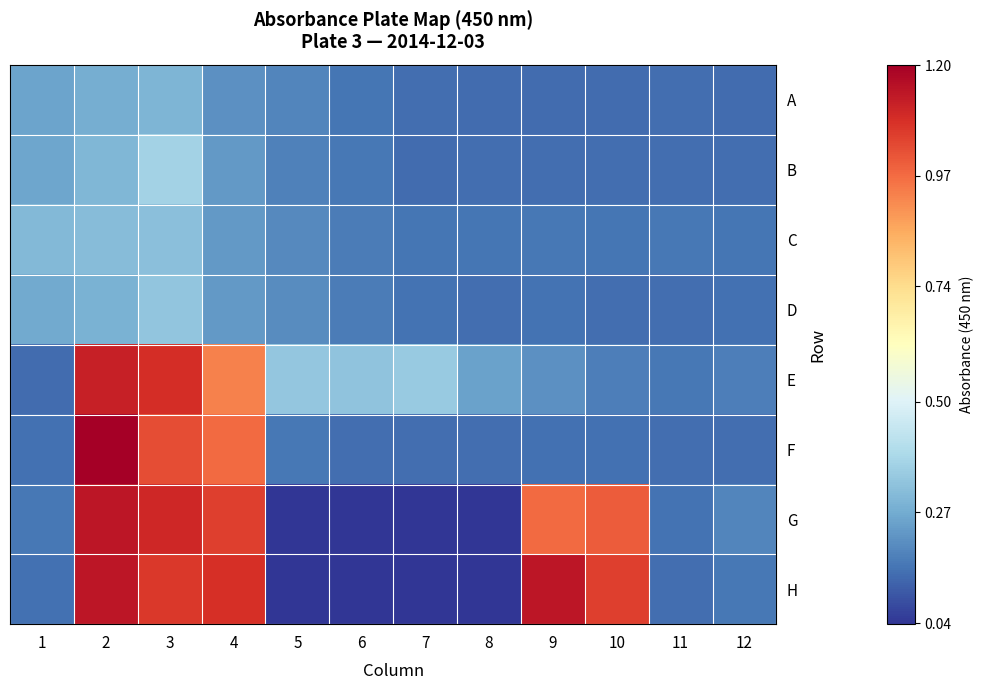

Which has a higher value, 12 or 9?

12